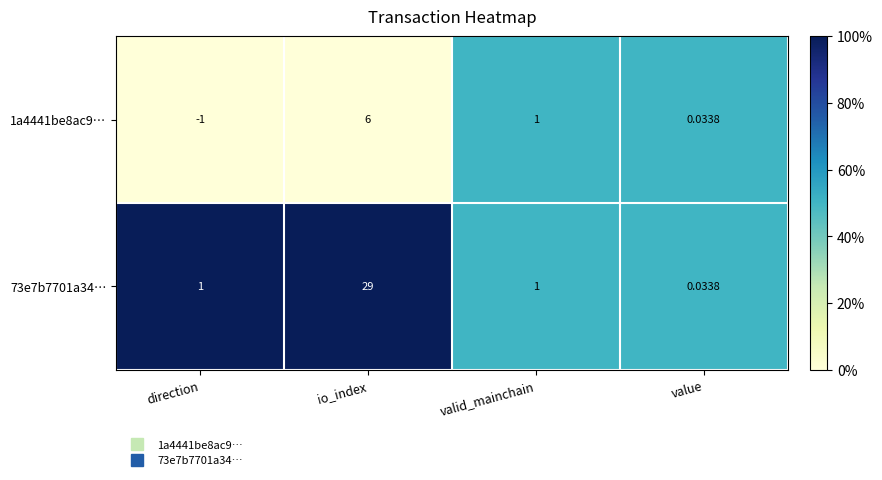

At io_index, list the series in order from largest to smallest.

73e7b7701a34…, 1a4441be8ac9…